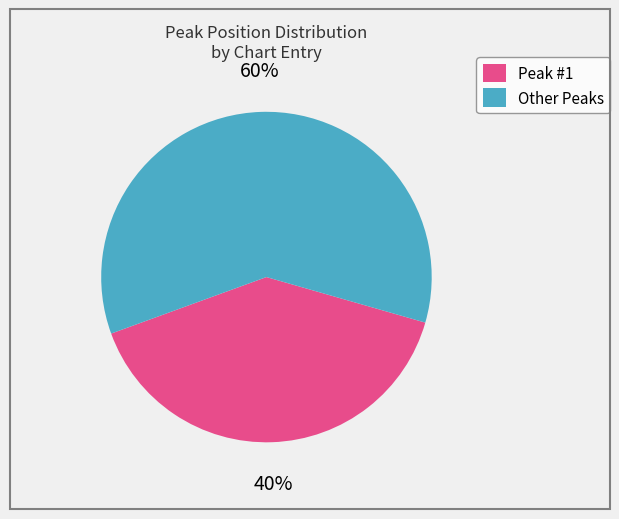

Rank the categories by value from lowest to highest.

Peak #1, Other Peaks